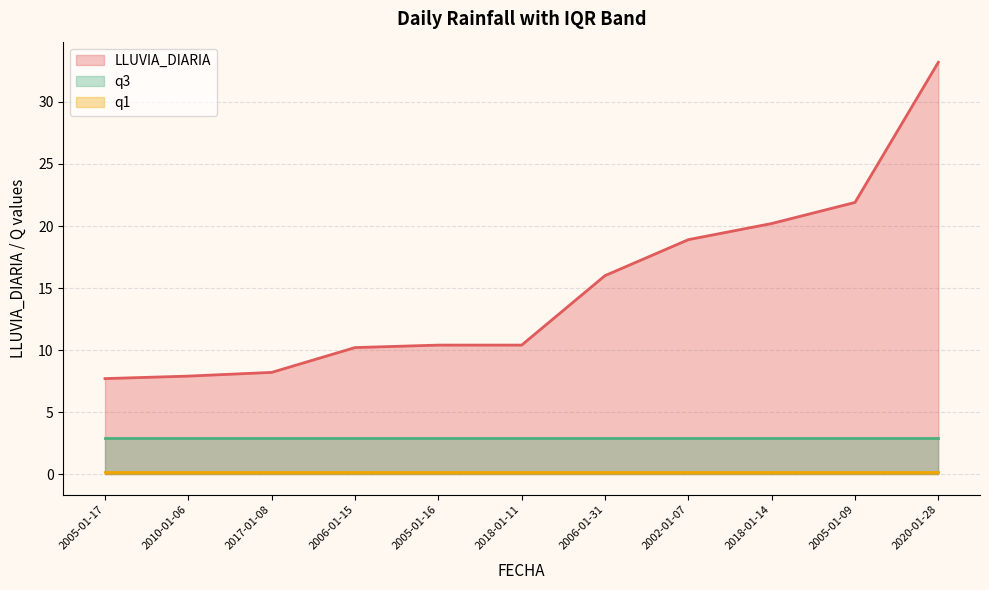

Reading left to right, list all the values displayed in this chart.

LLUVIA_DIARIA: 7.7	7.9	8.2	10.2	10.4	10.4	16.0	18.9	20.2	21.9	33.2
q1: 0.2	0.2	0.2	0.2	0.2	0.2	0.2	0.2	0.2	0.2	0.2
q3: 2.9	2.9	2.9	2.9	2.9	2.9	2.9	2.9	2.9	2.9	2.9